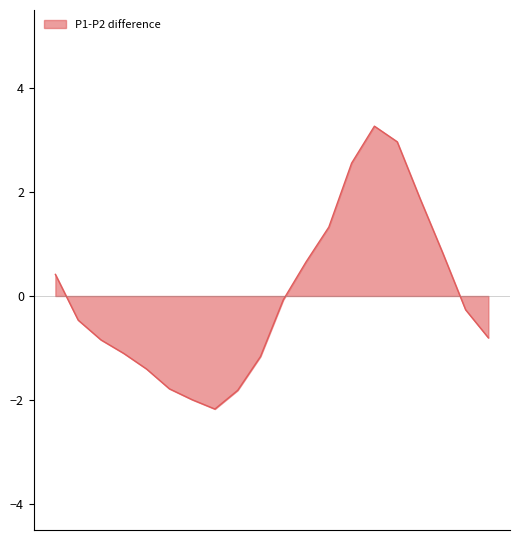

Reading left to right, extract all data points from this chart.

0.4	-0.5	-0.8	-1.1	-1.4	-1.8	-2.0	-2.2	-1.8	-1.2	-0.1	0.7	1.3	2.6	3.3	3.0	1.9	0.8	-0.3	-0.8